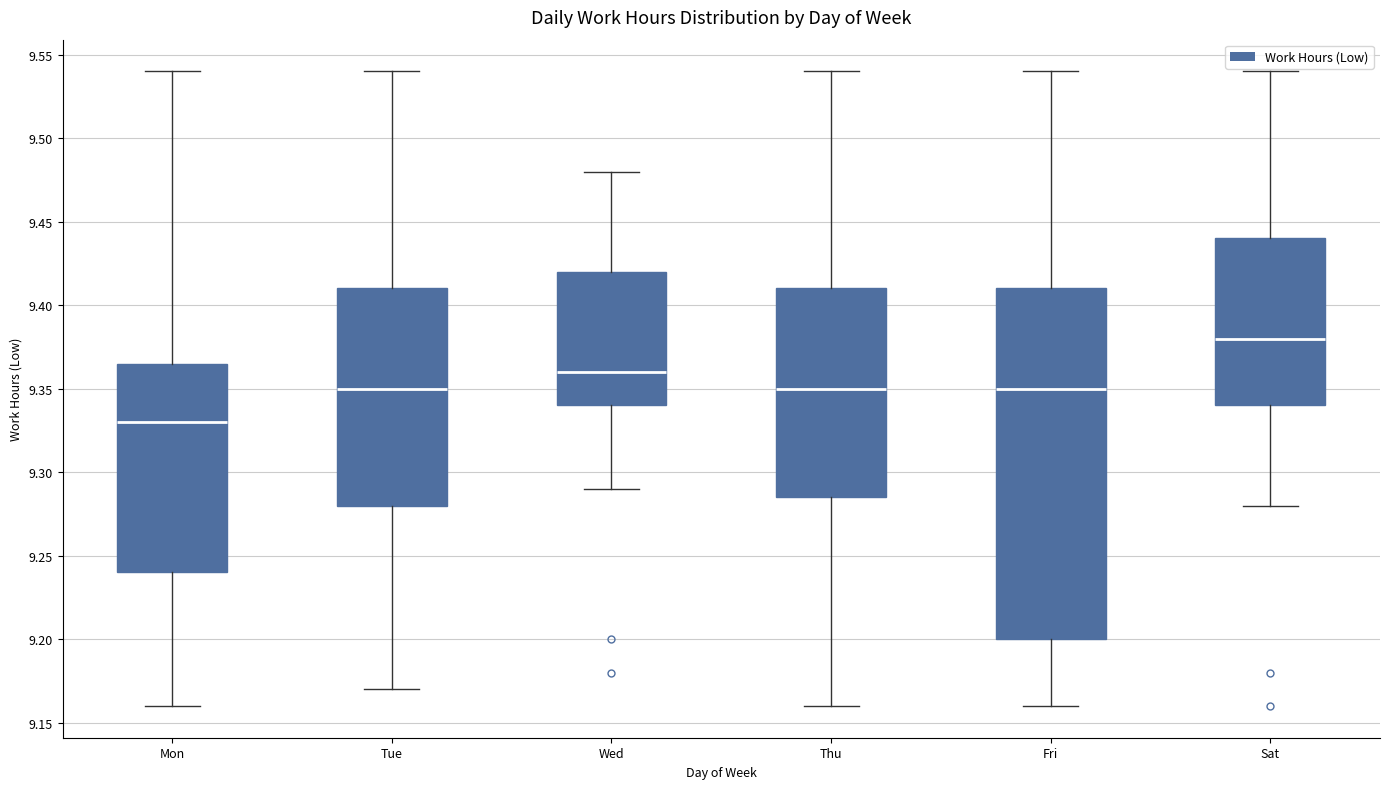

Where does the median line of the box for Tue sit on the y-axis? The values are not printed on the chart, so give them approximately, as read against the axis.

9.350